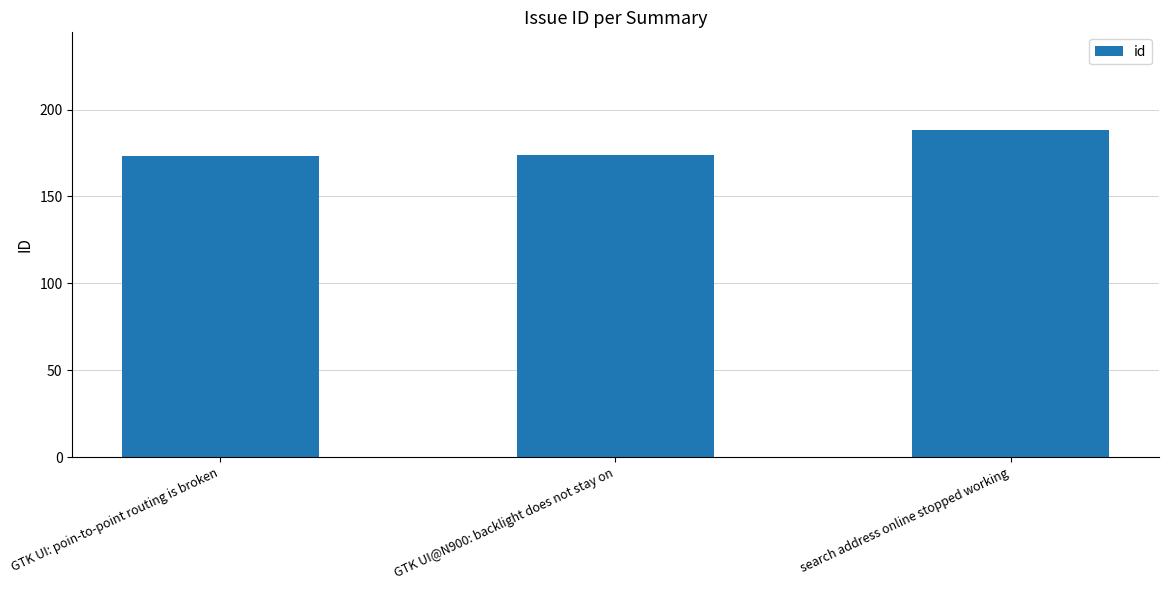

What is the maximum value shown in the chart?

188